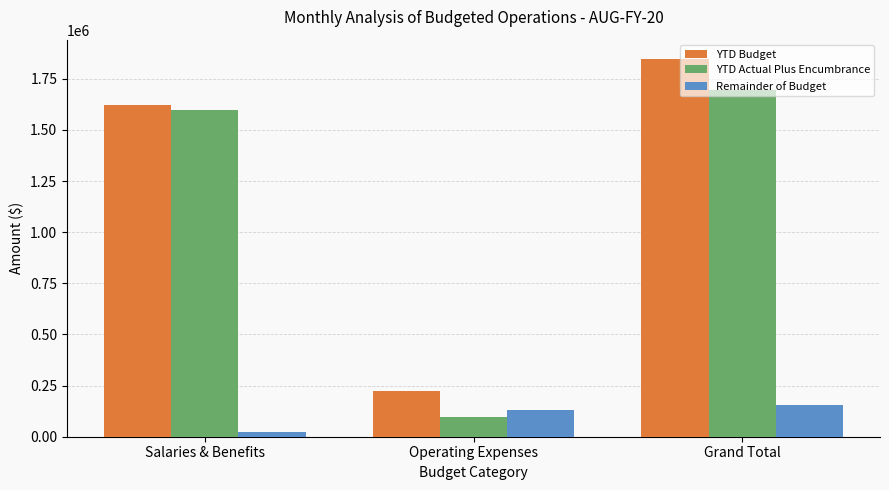

How many distinct data groups are displayed?

3